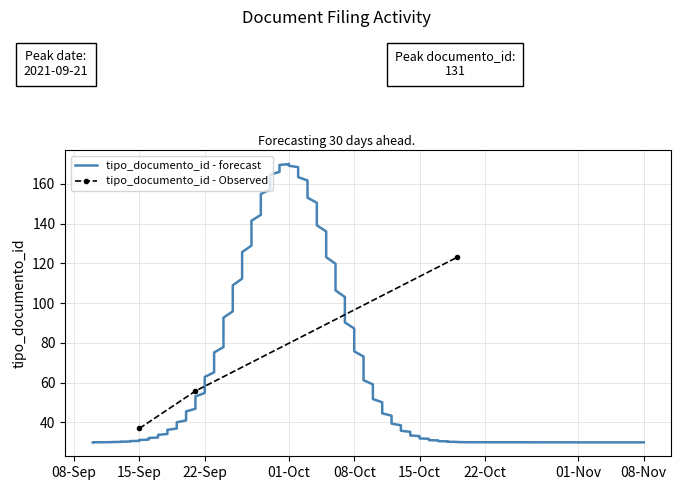

What is the value of the tipo_documento_id - Observed point at the 2nd from the left?

55.8